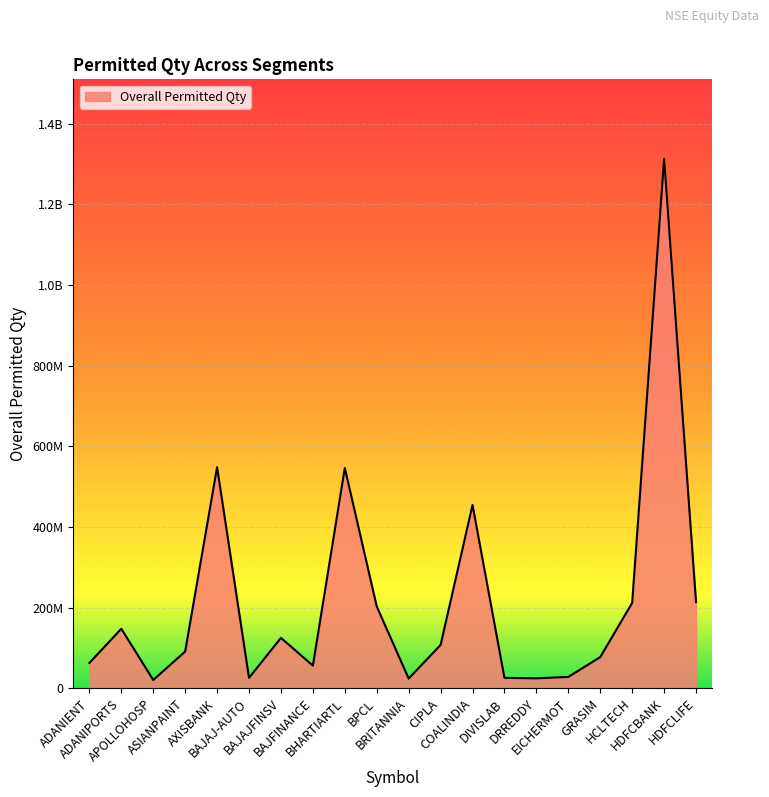

Does the chart have visible grid lines?

Yes